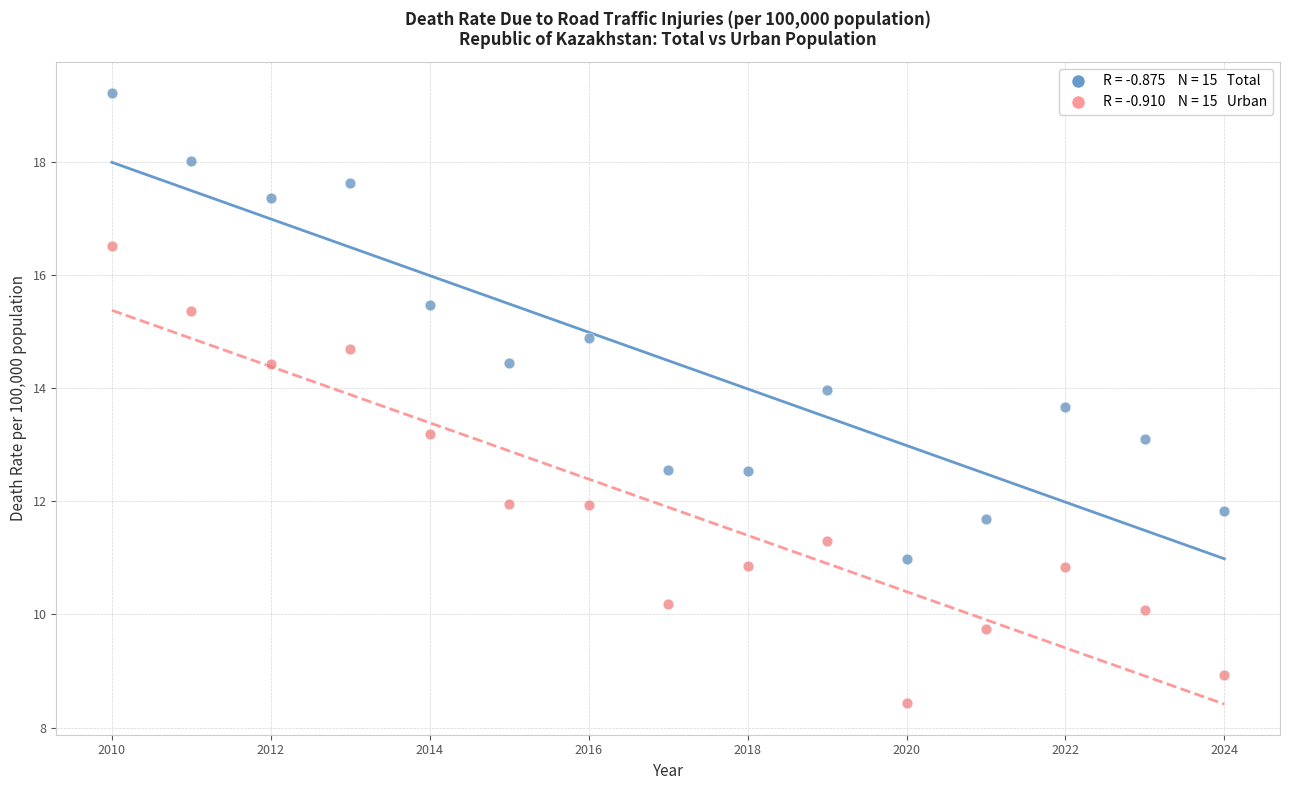

Across all data points, what is the range of Y values (max minus min)?

10.8